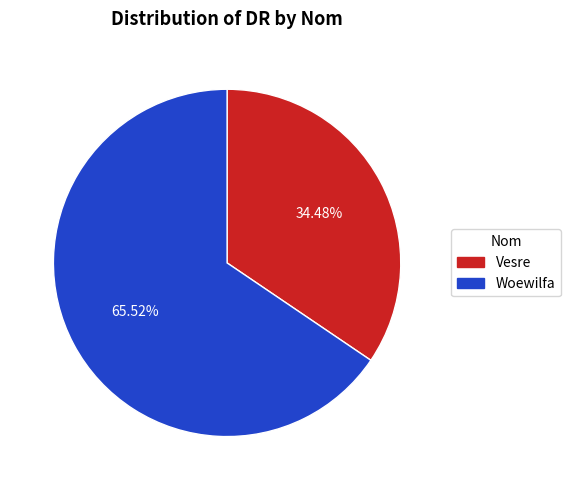

To the nearest percent, what is the difference between the largest and smallest slice percentages?

31%